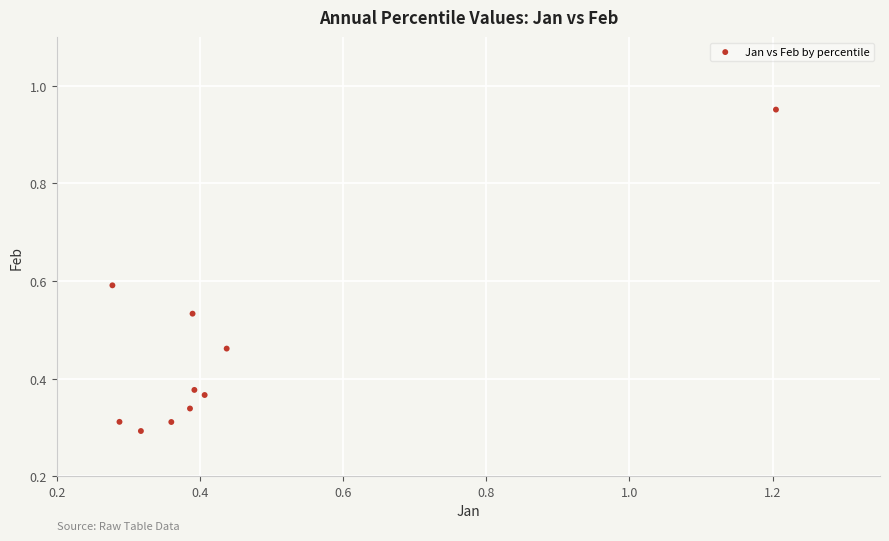

What is the range of Y values (max minus min)?

0.7